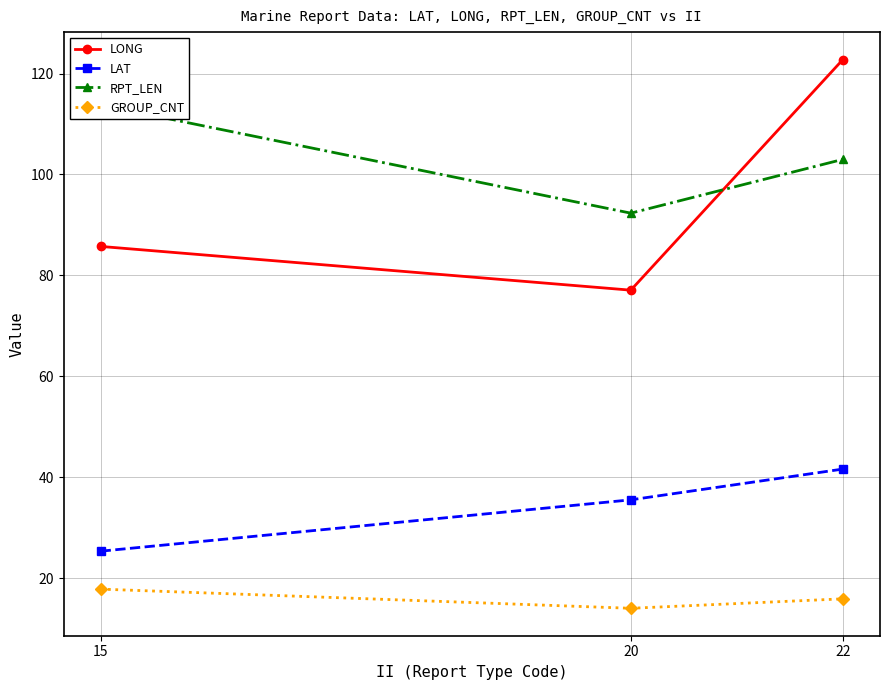

Is it true that RPT_LEN equals 127.2 at 20?

False